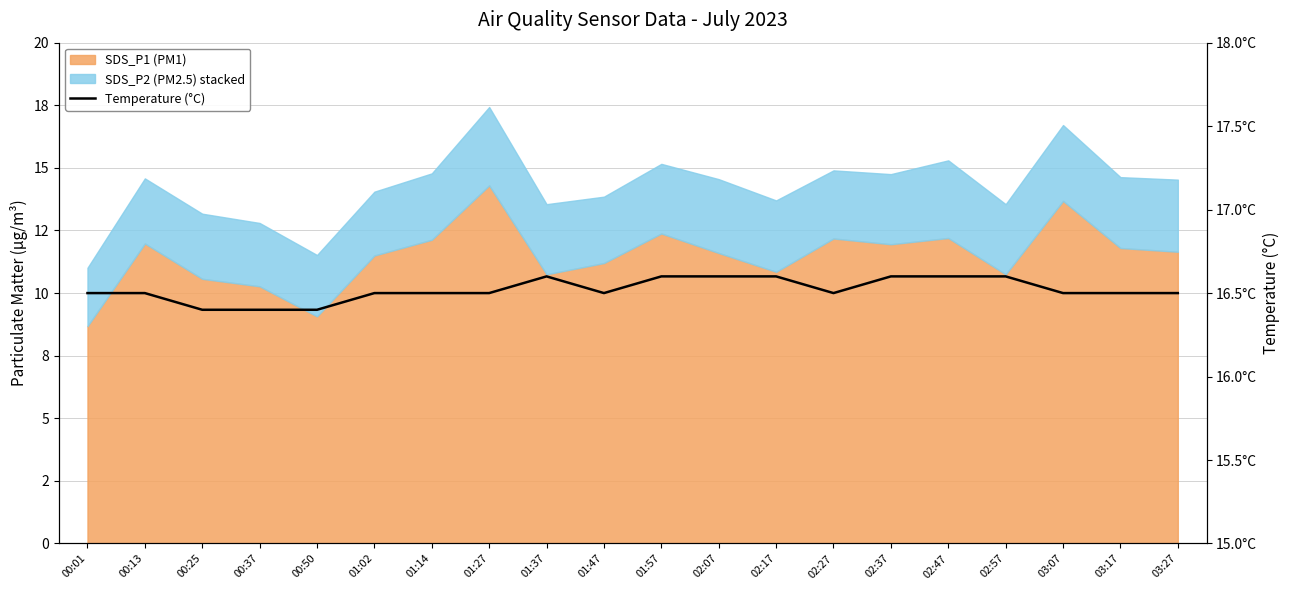

The value at 02:27 is 24.9. True or false?

False